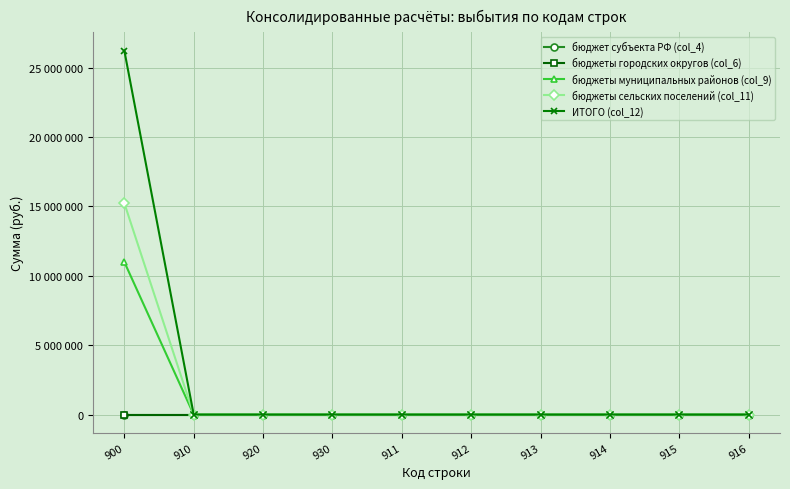

True or false: бюджет субъекта РФ (col_4) and ИТОГО (col_12) intersect in this chart.

False